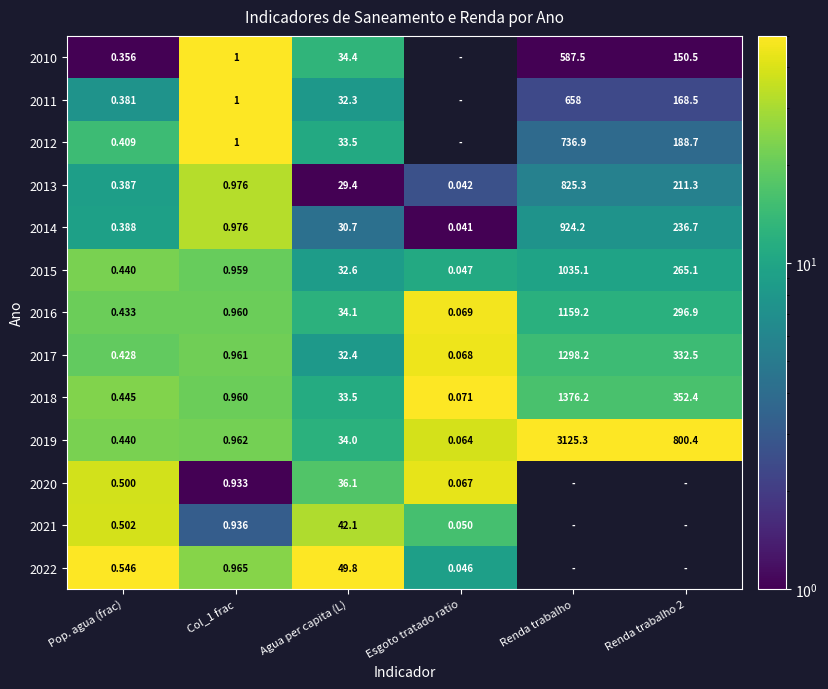

Is it true that 2018 equals 24.5 at Esgoto tratado ratio?

False